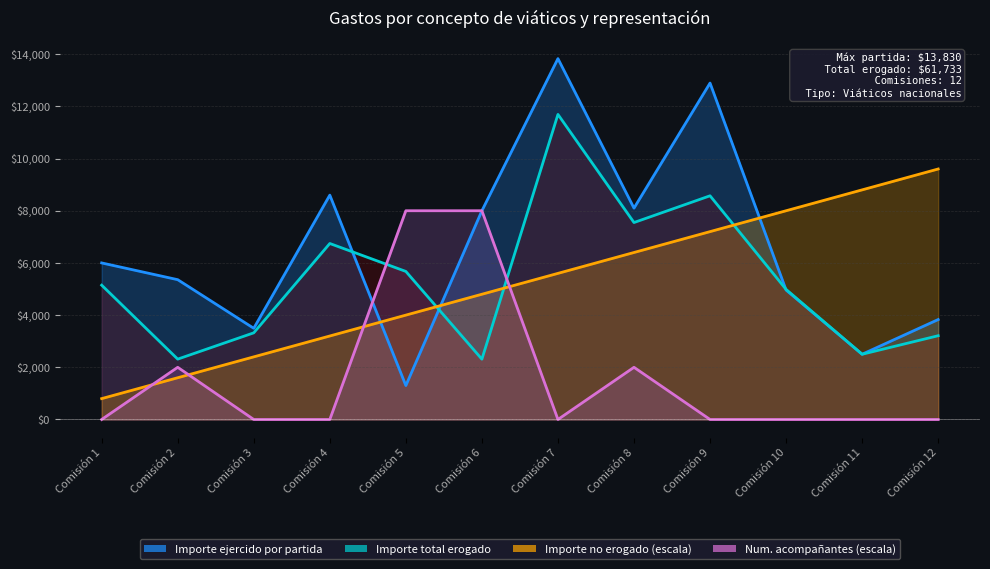

What is the sum of all Importe no erogado values?

62400.0